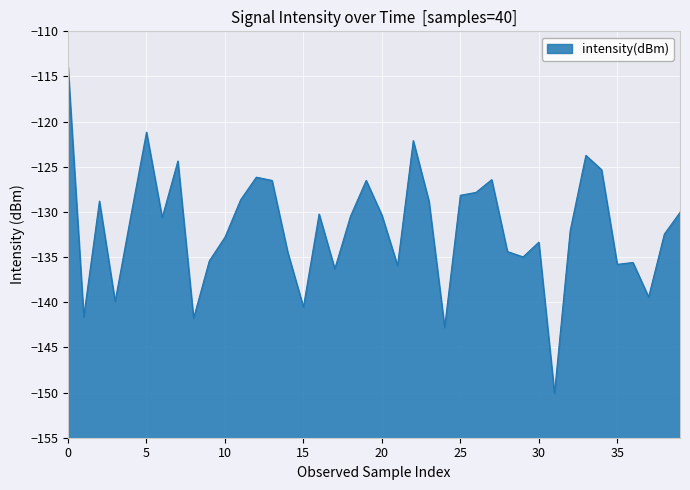

What is the value of the 3rd point from the left?

-128.8